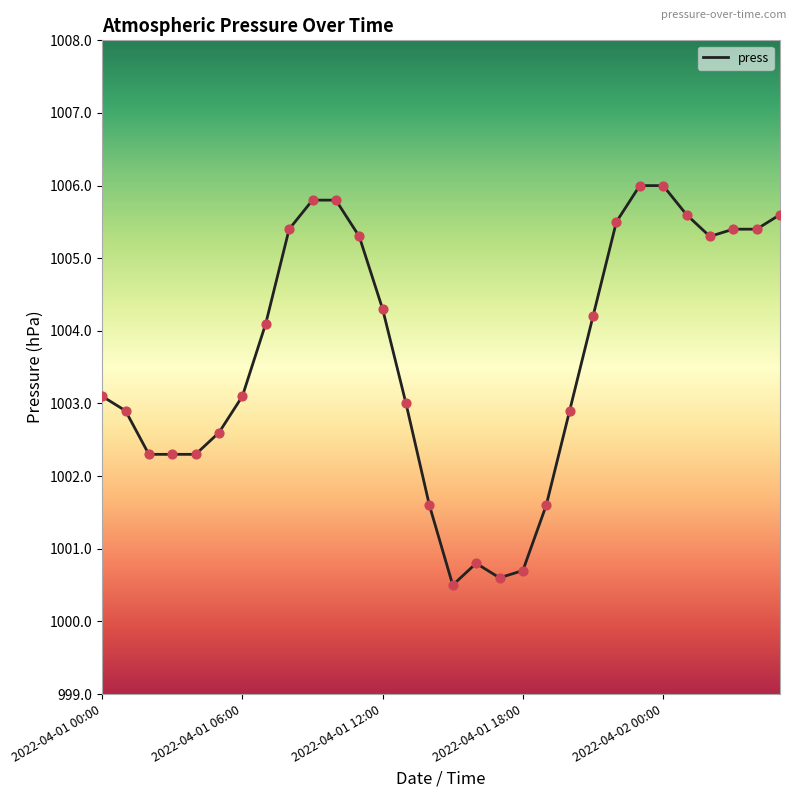

What is the greatest value displayed?

1006.0